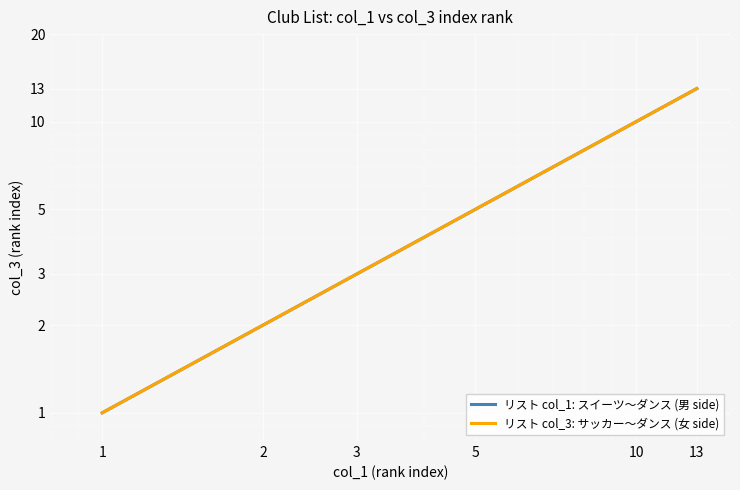

True or false: リスト col_1: スイーツ〜ダンス (男 side) and リスト col_3: サッカー〜ダンス (女 side) cross at least once.

False